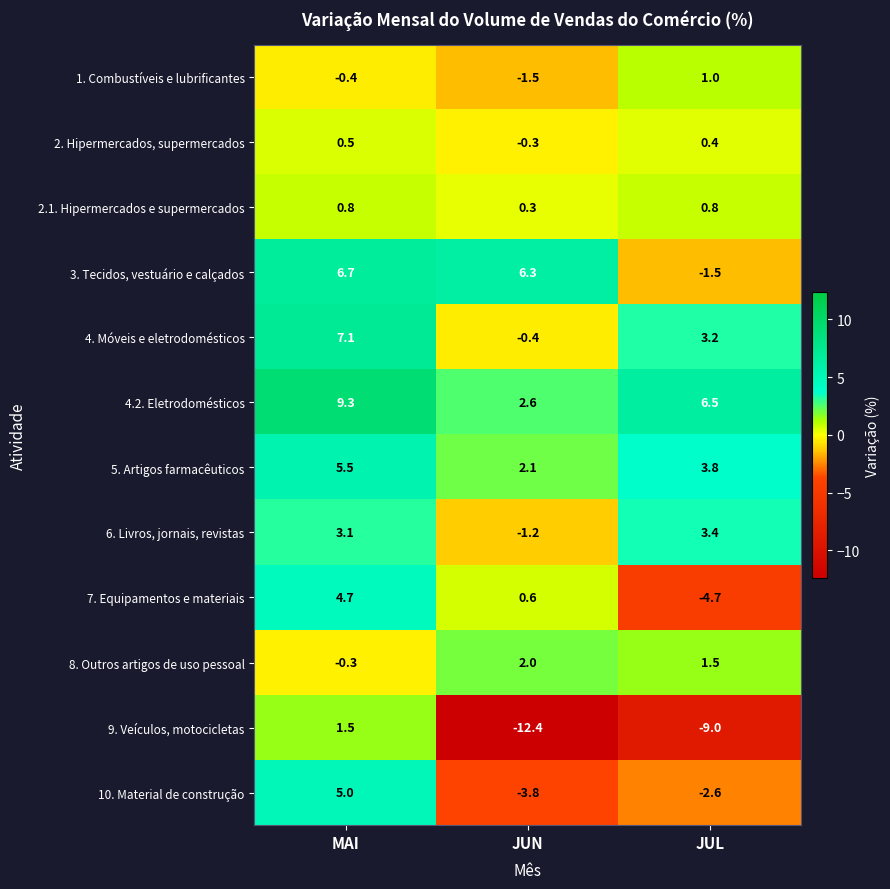

At which label does 4. Móveis e eletrodomésticos reach its peak?

MAI